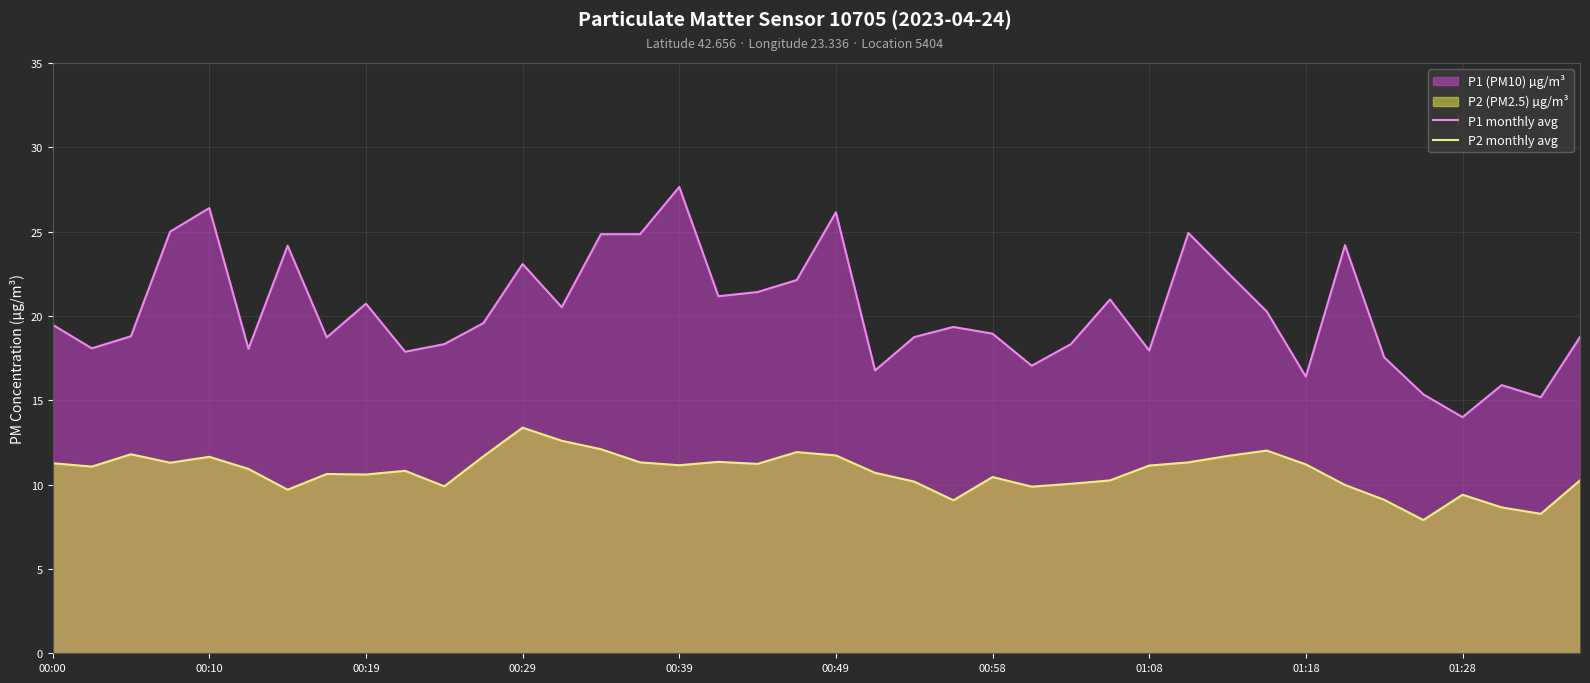

True or false: P2 monthly avg and P1 monthly avg cross at least once.

False